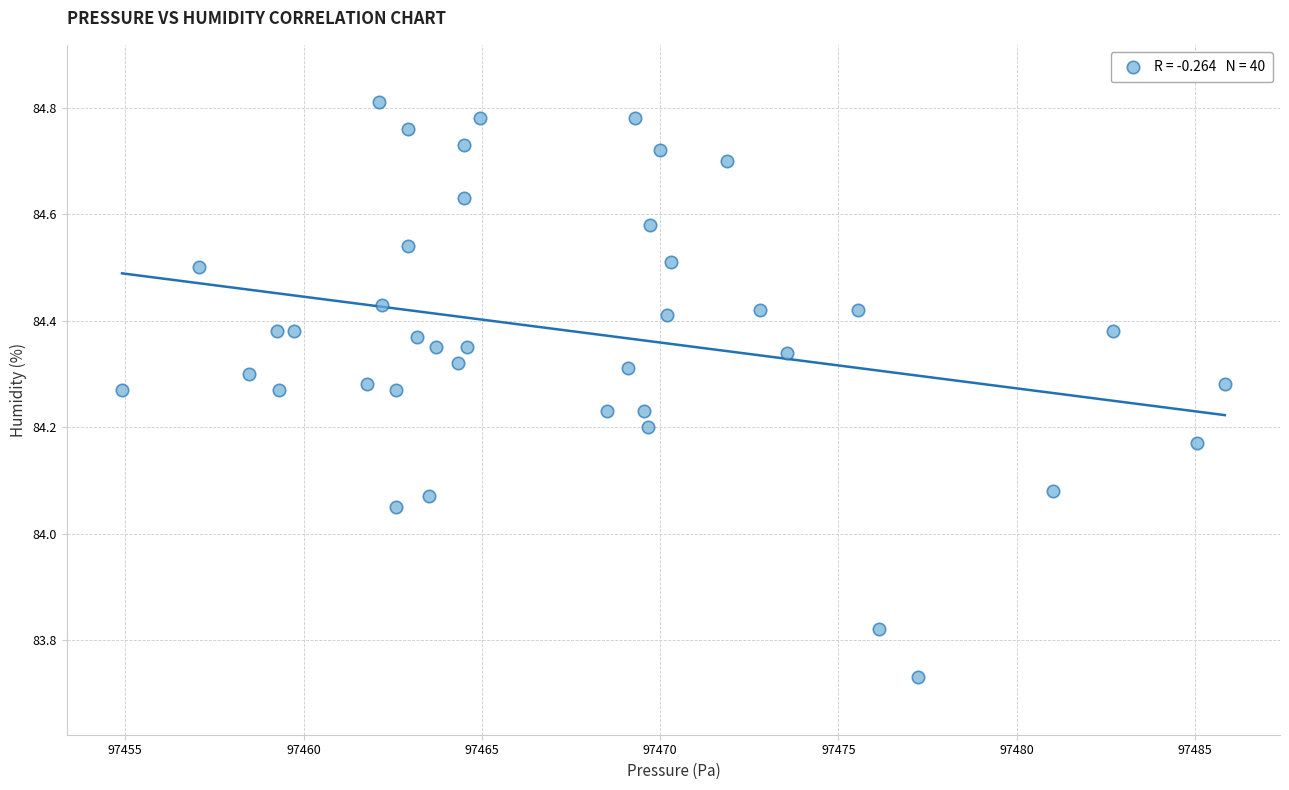

What is the range of Y values (max minus min)?

1.1